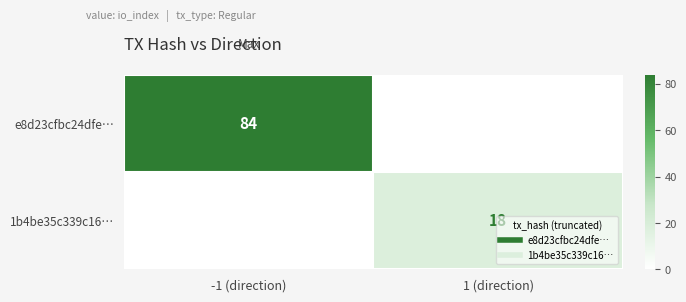

What is the total value across all series at 1 (direction)?

18